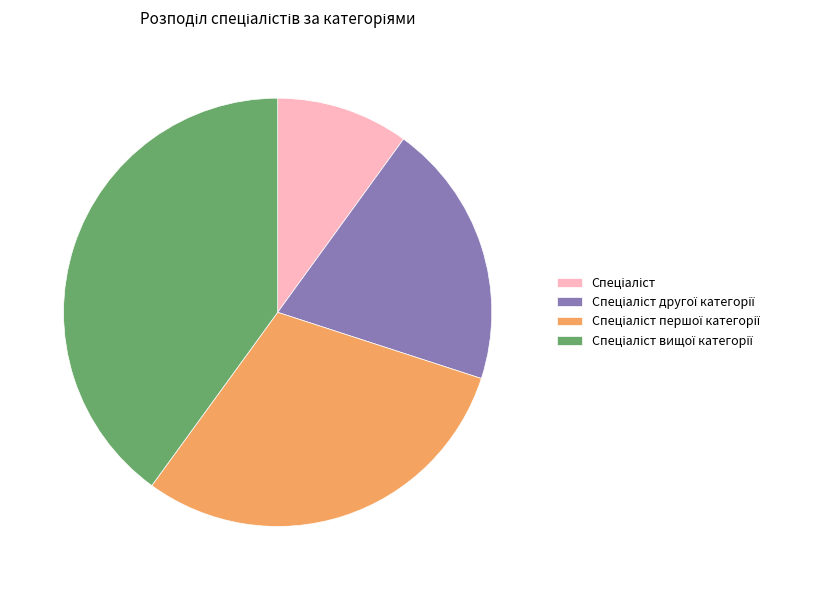

Is there a majority slice in this chart?

No